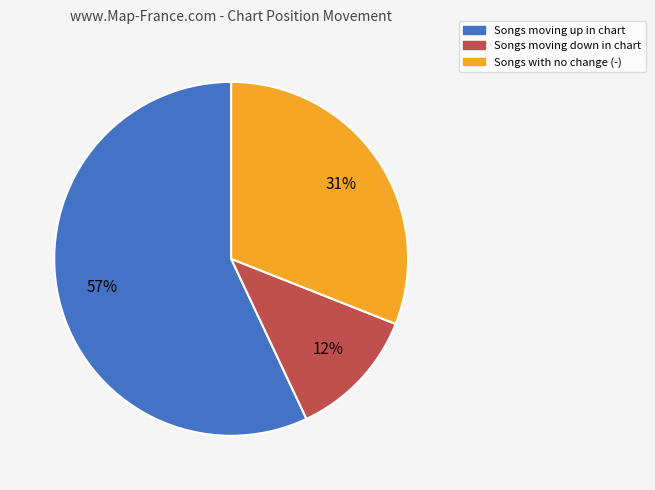

To the nearest percent, what is the average slice percentage?

33%